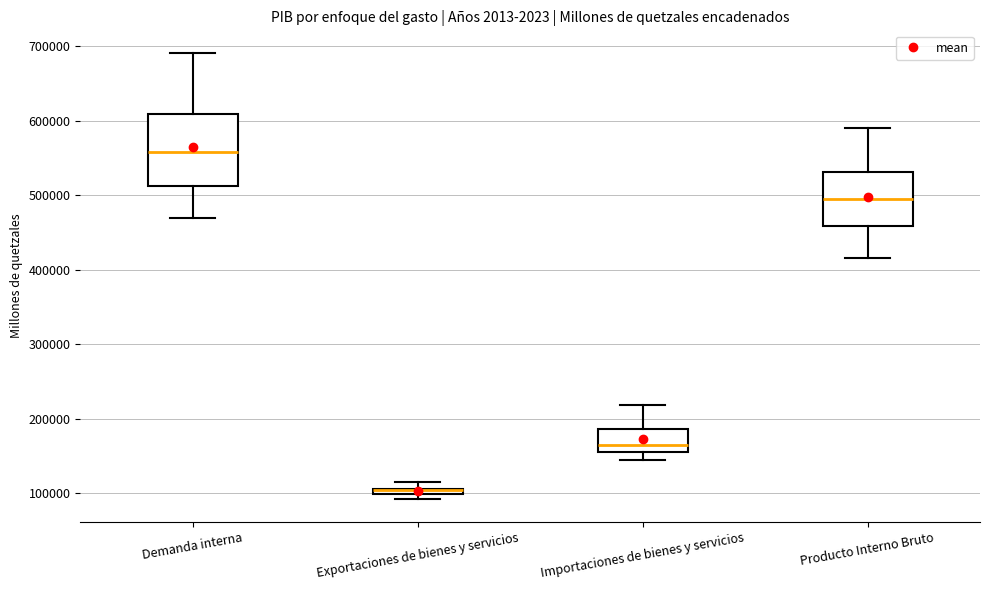

Where does the median line of the box for Producto Interno Bruto sit on the y-axis? The values are not printed on the chart, so give them approximately, as read against the axis.

500000